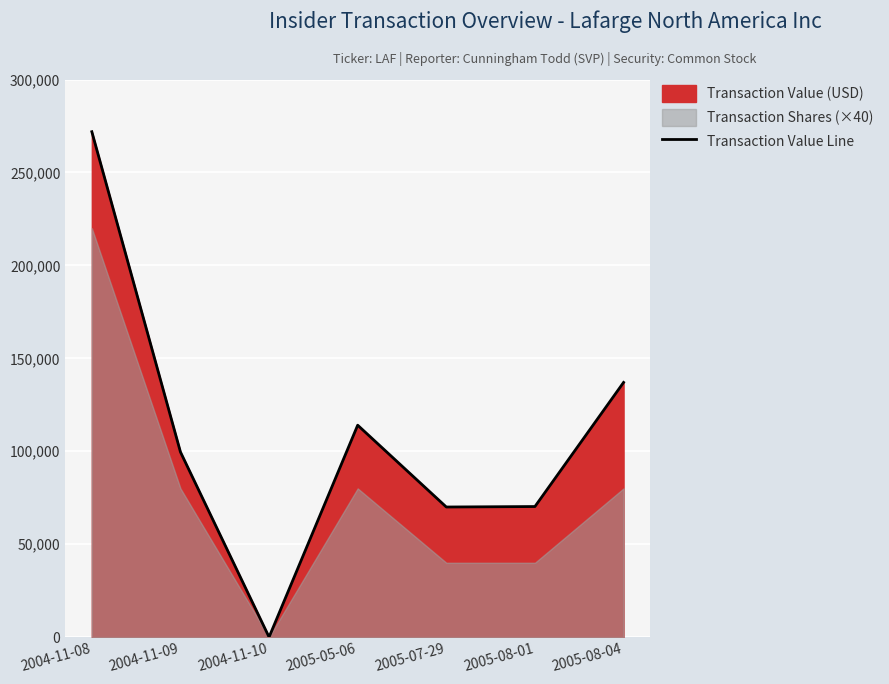

How many points are higher than both their immediate neighbors (excluding endpoints)?

1